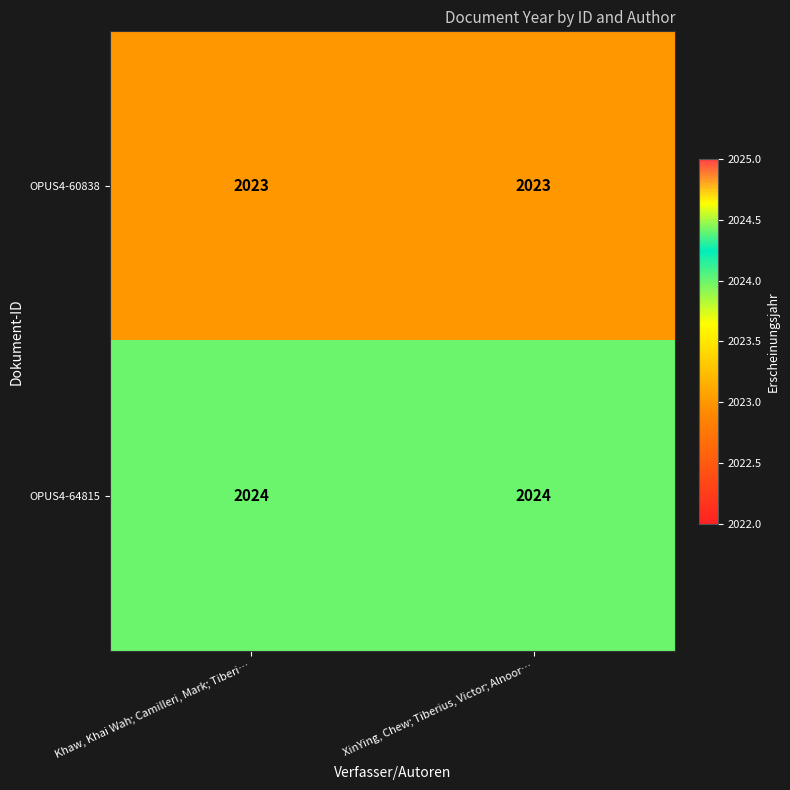

The value of OPUS4-60838 at Khaw, Khai Wah; Camilleri, Mark; Tiberi… is 1398. True or false?

False